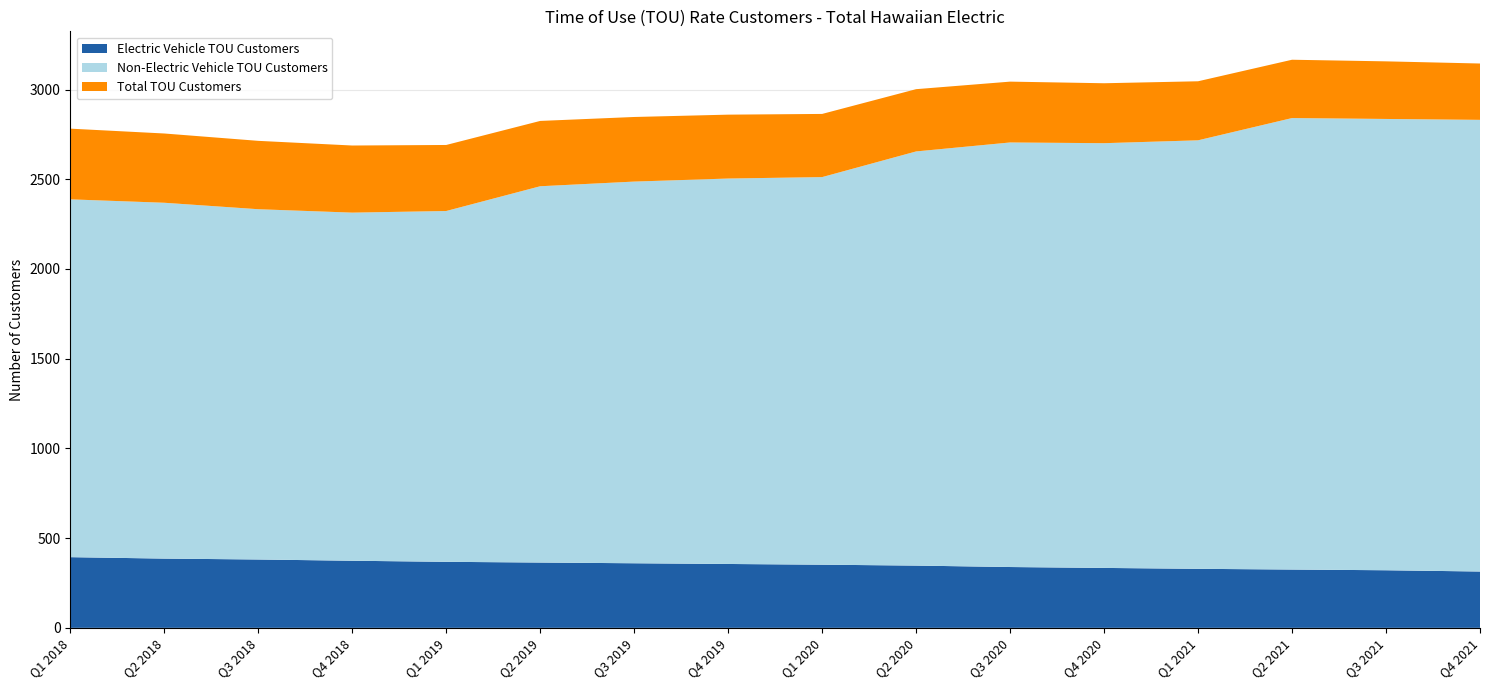

Reading left to right, what are all the values shown in this chart?

Non-Electric Vehicle TOU Customers: 2388	2369	2333	2314	2323	2461	2487	2504	2512	2655	2705	2701	2717	2841	2836	2831
Electric Vehicle TOU Customers: 394	386	381	374	368	364	360	356	352	347	339	334	329	325	321	314
Total TOU Customers: 2782	2755	2714	2688	2691	2825	2847	2860	2864	3002	3044	3035	3046	3166	3157	3145